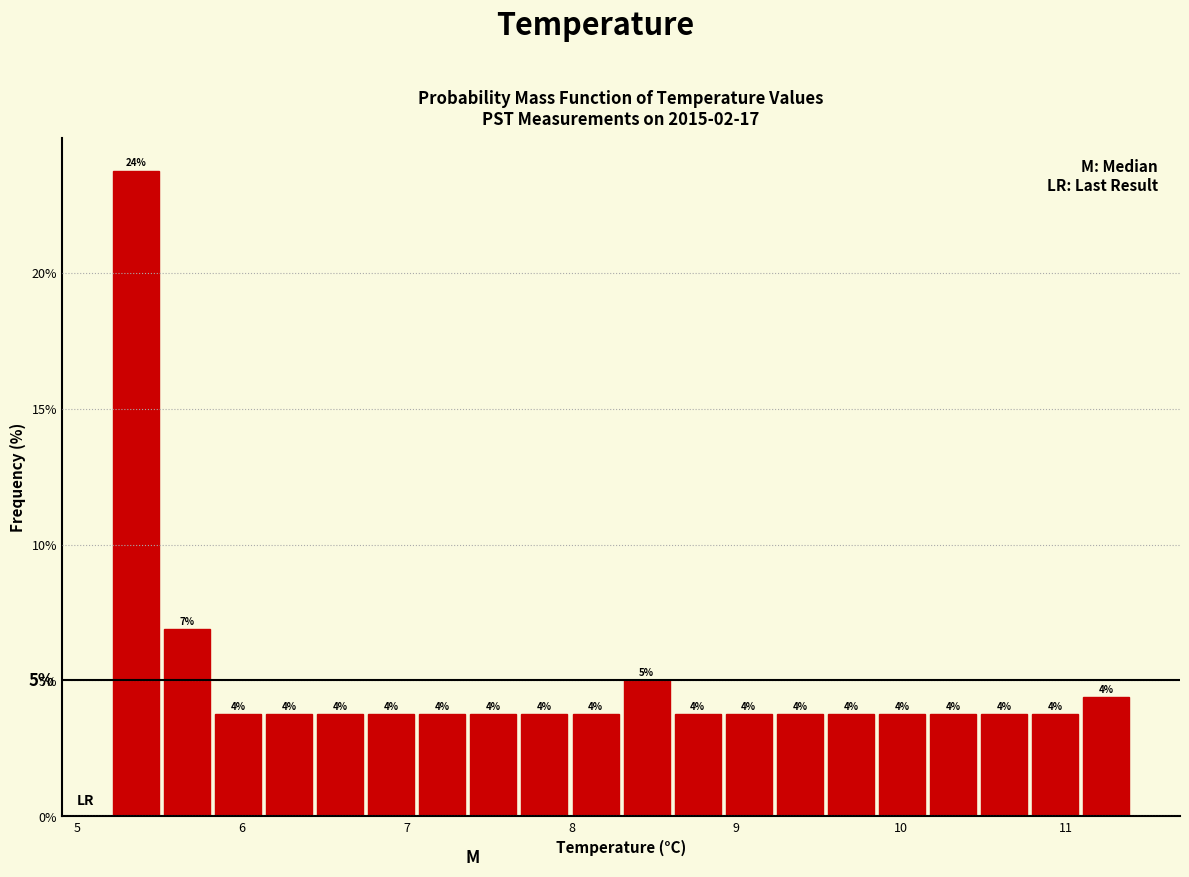

Read against the x-axis, roughly where is the centre of the tallest bar?

5.4